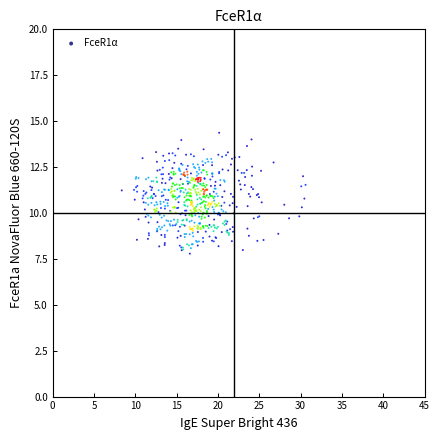

What is the range of X values (max minus min)?

22.2